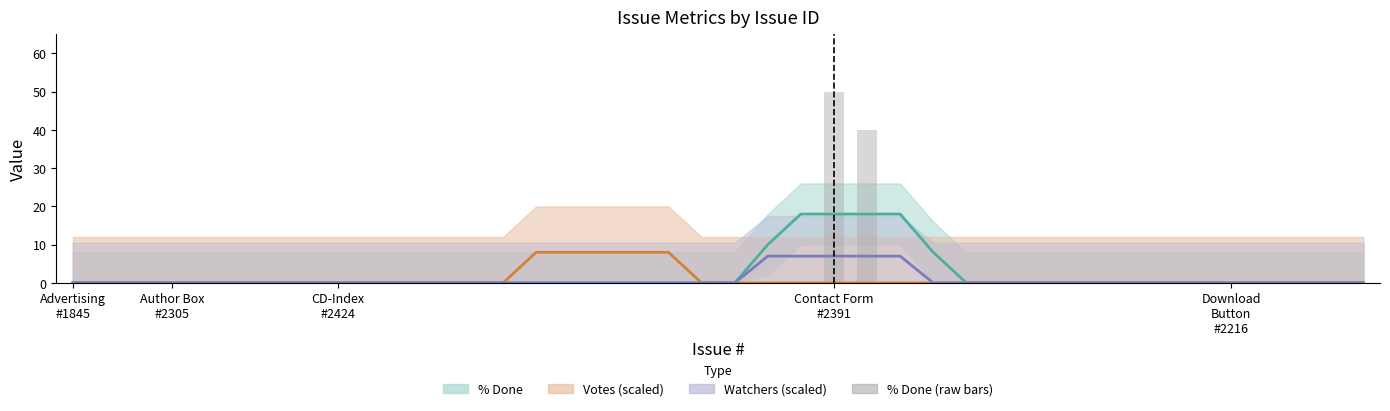

The value at 10 is 0. True or false?

True